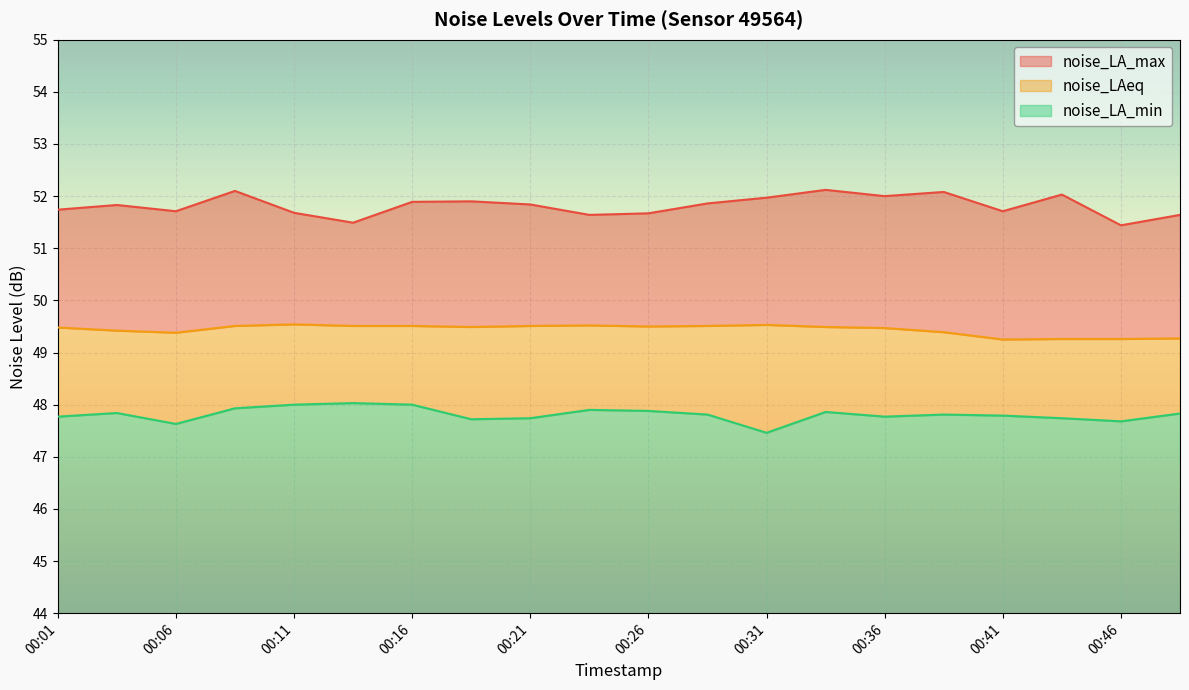

Reading left to right, transcribe all the data shown in this chart.

noise_LA_max: 00:01=51.7	00:04=51.8	00:06=51.7	00:09=52.1	00:11=51.7	00:14=51.5	00:16=51.9	00:18=51.9	00:21=51.8	00:23=51.6	00:26=51.7	00:28=51.9	00:31=52.0	00:33=52.1	00:36=52.0	00:38=52.1	00:41=51.7	00:43=52.0	00:46=51.4	00:48=51.6
noise_LAeq: 00:01=49.5	00:04=49.4	00:06=49.4	00:09=49.5	00:11=49.5	00:14=49.5	00:16=49.5	00:18=49.5	00:21=49.5	00:23=49.5	00:26=49.5	00:28=49.5	00:31=49.5	00:33=49.5	00:36=49.5	00:38=49.4	00:41=49.2	00:43=49.3	00:46=49.3	00:48=49.3
noise_LA_min: 00:01=47.8	00:04=47.8	00:06=47.6	00:09=47.9	00:11=48.0	00:14=48.0	00:16=48.0	00:18=47.7	00:21=47.7	00:23=47.9	00:26=47.9	00:28=47.8	00:31=47.5	00:33=47.9	00:36=47.8	00:38=47.8	00:41=47.8	00:43=47.7	00:46=47.7	00:48=47.8